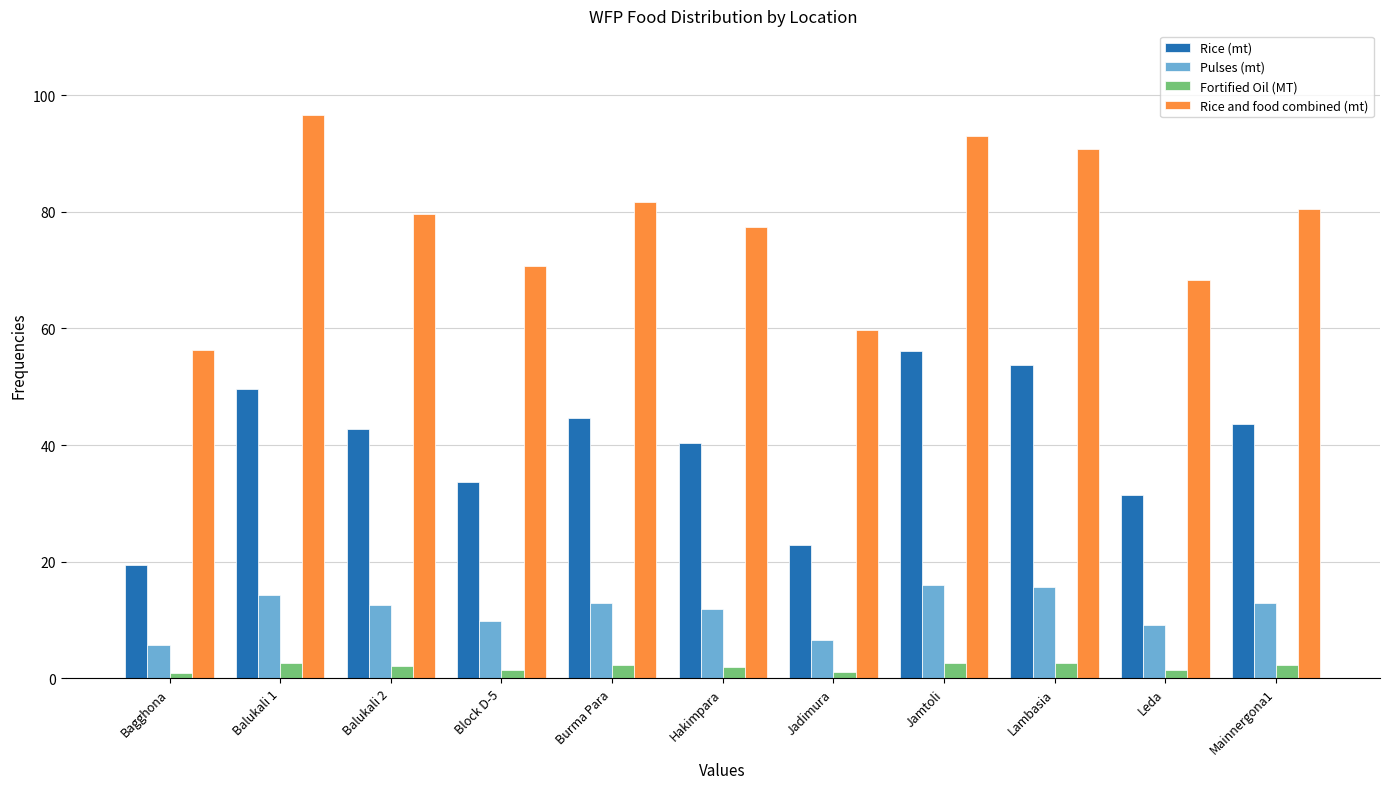

What is the average value of the Fortified Oil (MT) series?

1.9